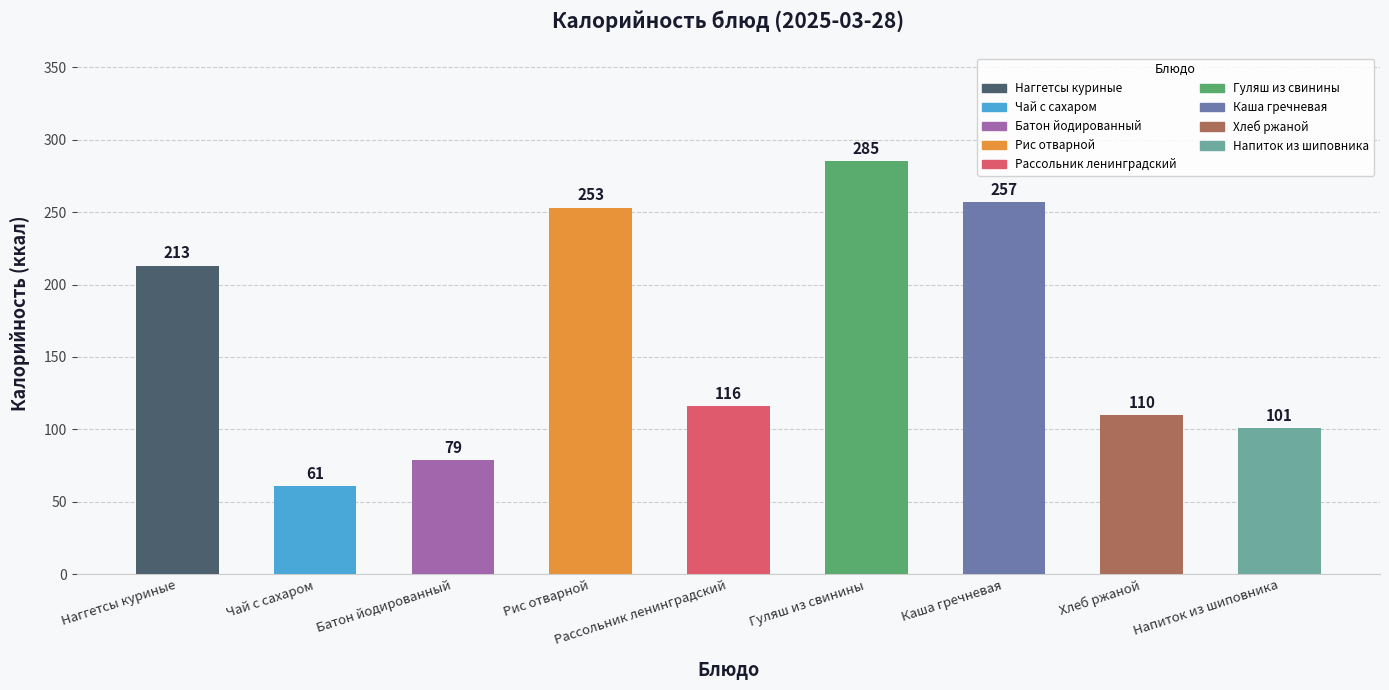

Are the bars horizontal?

No